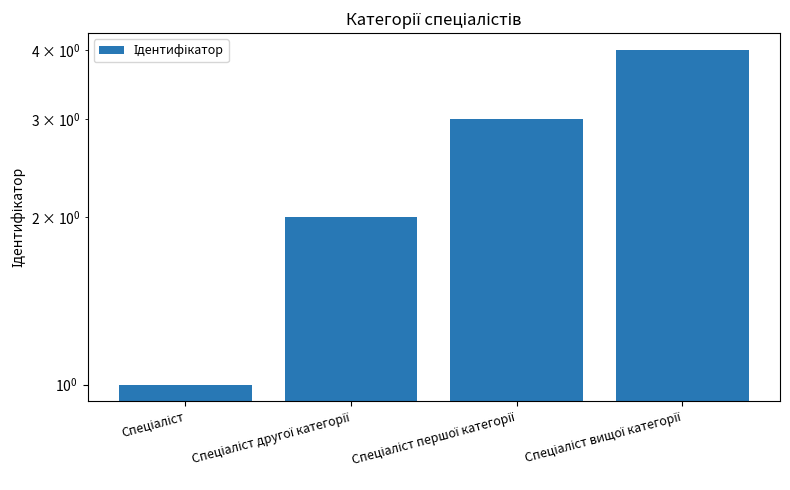

How many bars are there in total?

4